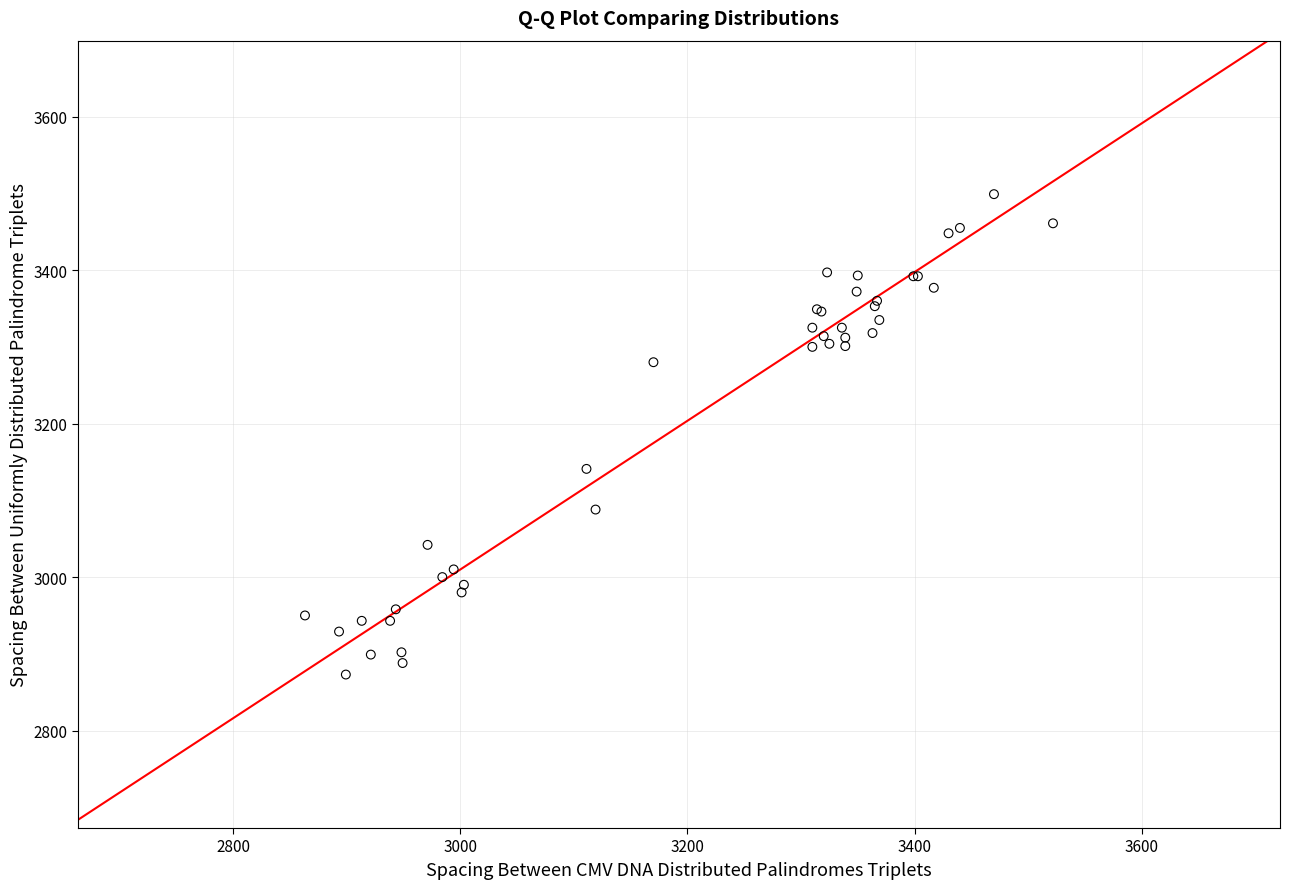

What Y value in the scatter plot is closest to 3186?

3141